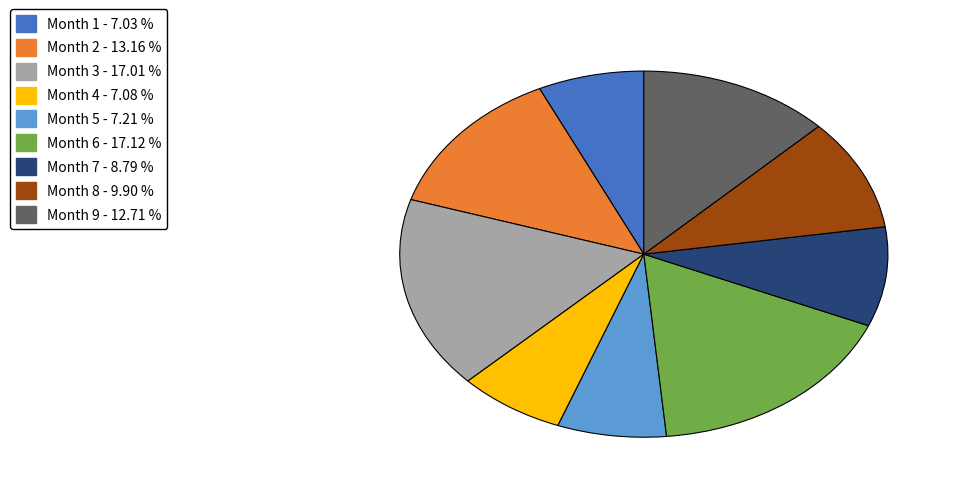

Is the sum of Month 6 and Month 8 greater than half?

No